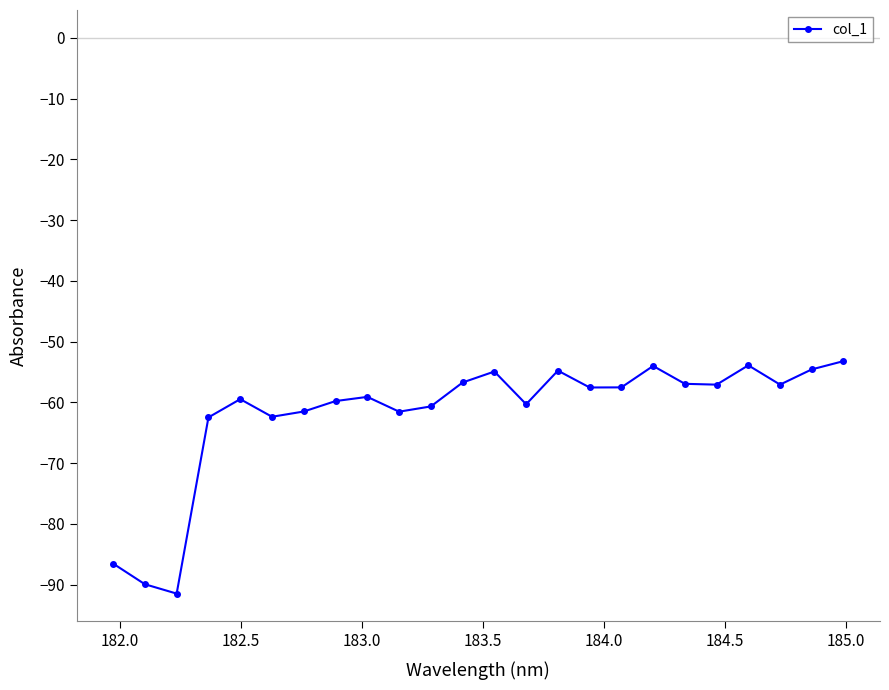

Is this an area chart (filled region under the line)?

No